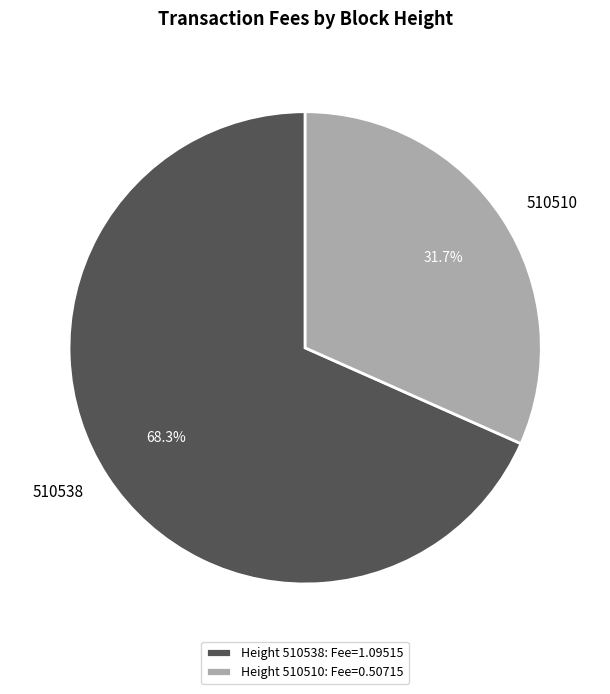

How much of the chart is everything except 510538?

31.7%